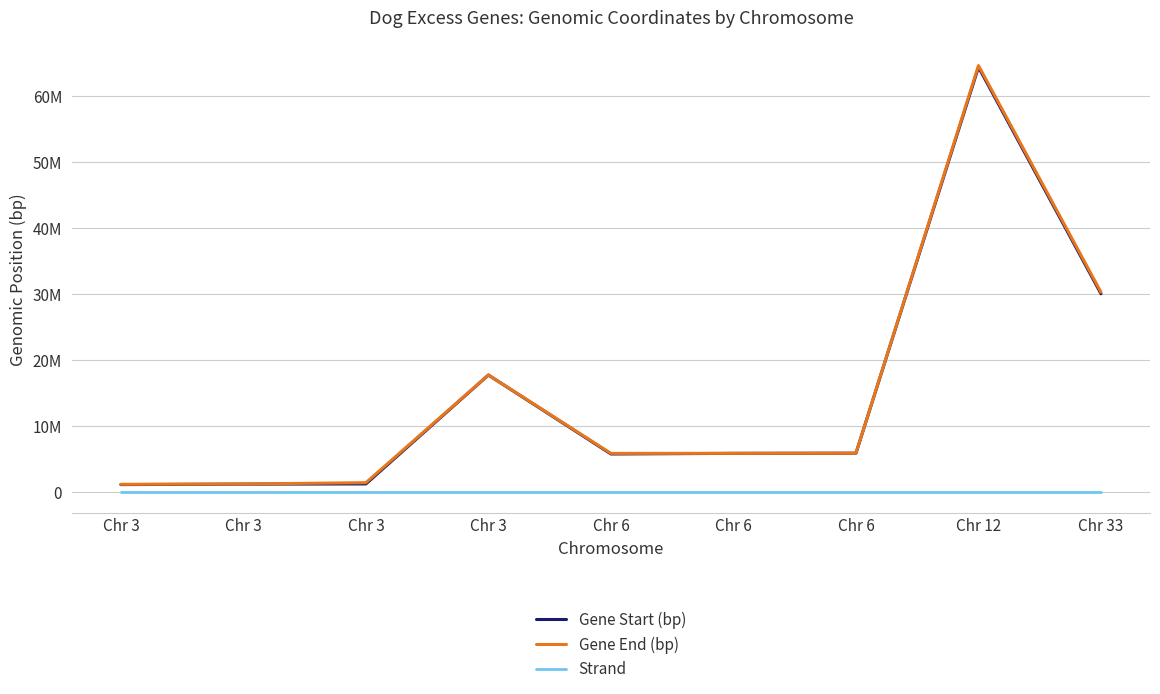

What are all the series names shown in the legend?

Gene Start (bp), Gene End (bp), Strand